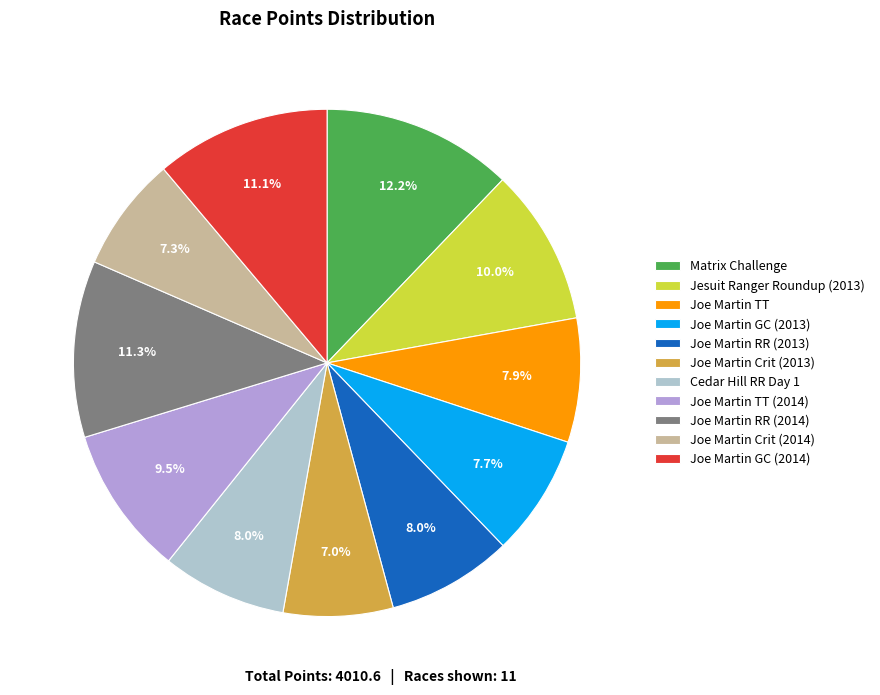

Which category has the biggest portion of the pie?

Matrix Challenge